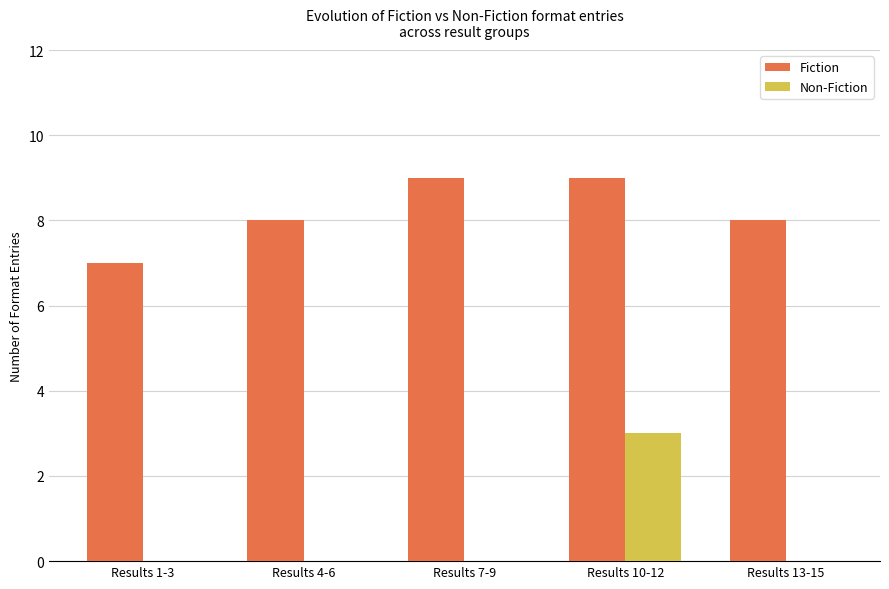

Between Results 7-9 and Results 13-15, which series saw the biggest shift?

Fiction